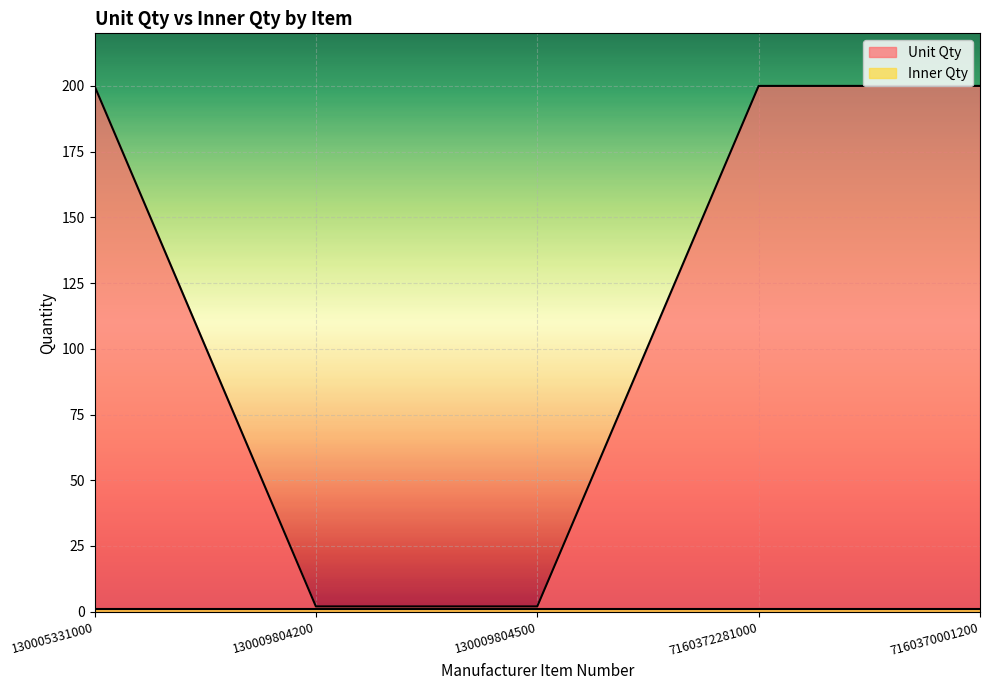

What is the change in value from 130005331000 to 130009804200?

-198